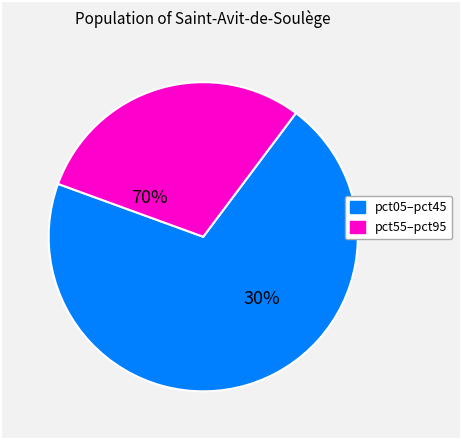

What is the largest slice in the pie chart?

pct05